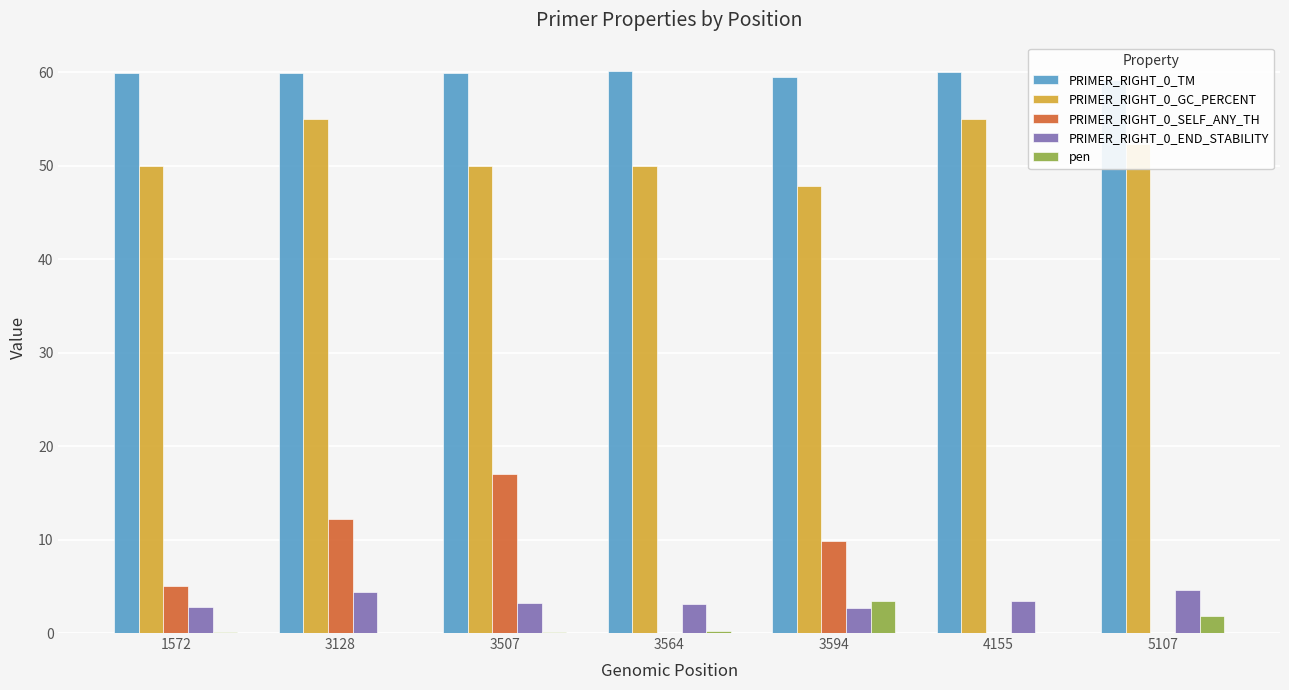

Count the PRIMER_RIGHT_0_GC_PERCENT values in the range 50 to 55.

6